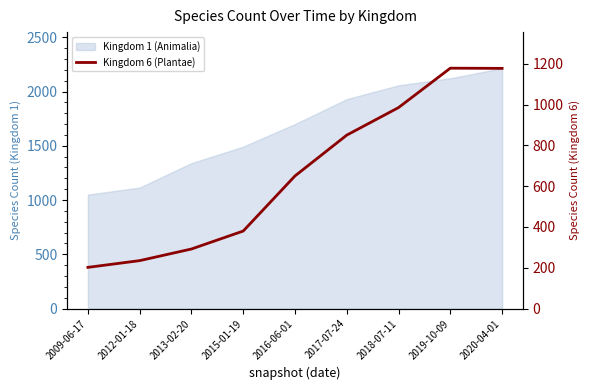

Does the chart have visible grid lines?

No